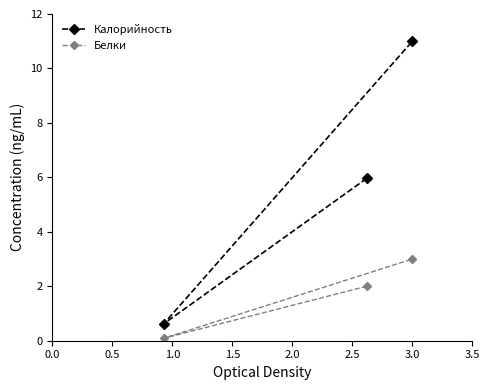

Which series has the largest total across all categories?

Калорийность